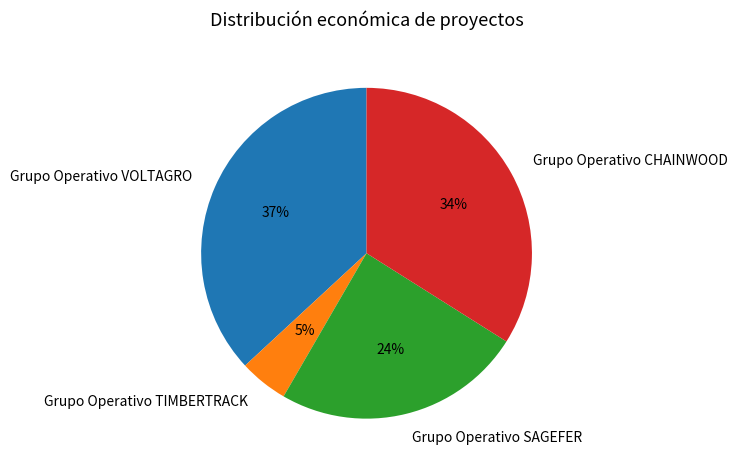

To the nearest percent, what percentage of the pie is Grupo Operativo VOLTAGRO?

37%